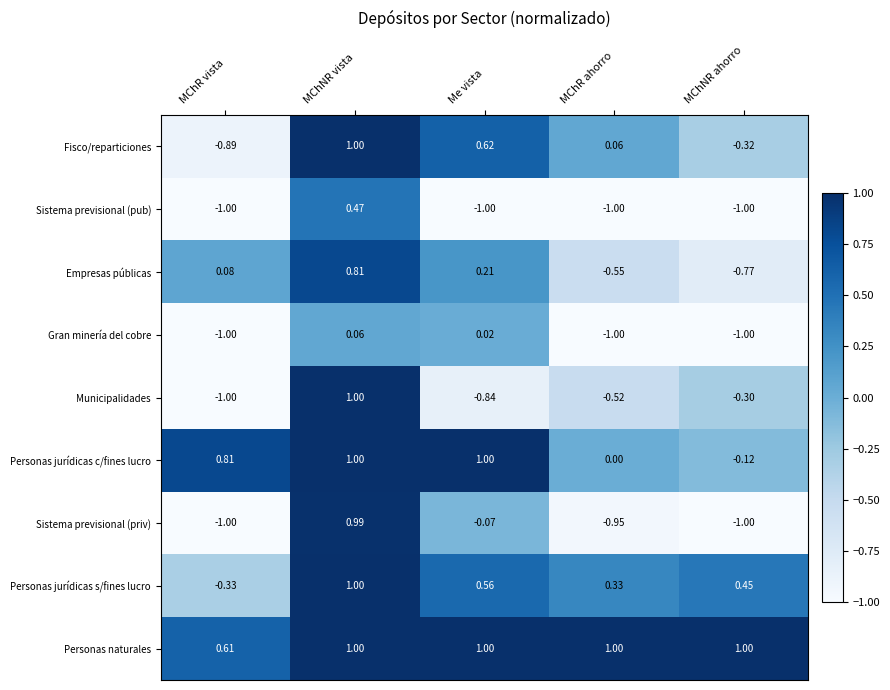

Which category has the highest value in the Sistema previsional (pub) series?

MChNR vista